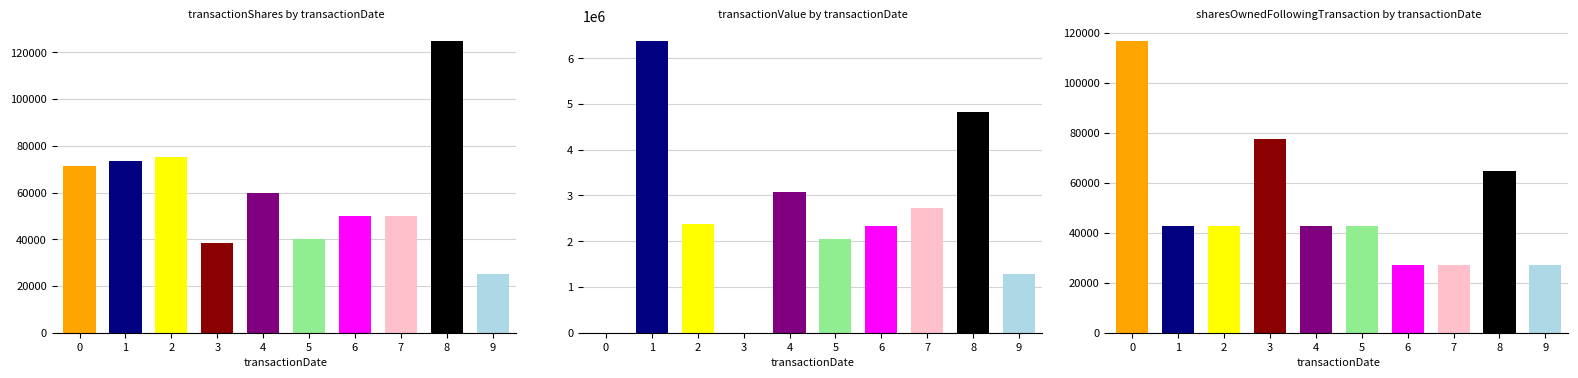

What are all the series names shown in the legend?

transactionShares, transactionValue, sharesOwnedFollowingTransaction